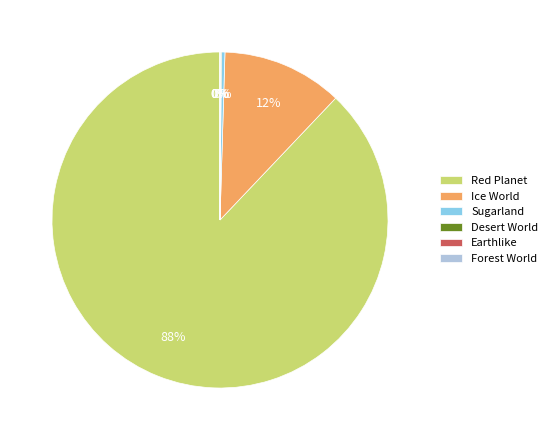

Which has a higher value, Sugarland or Red Planet?

Red Planet